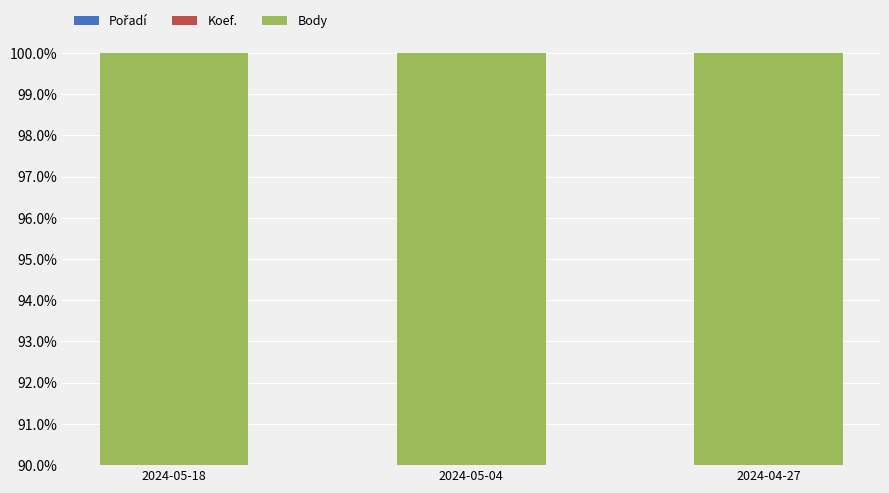

What is the label of the 2nd bar from the right?

2024-05-04